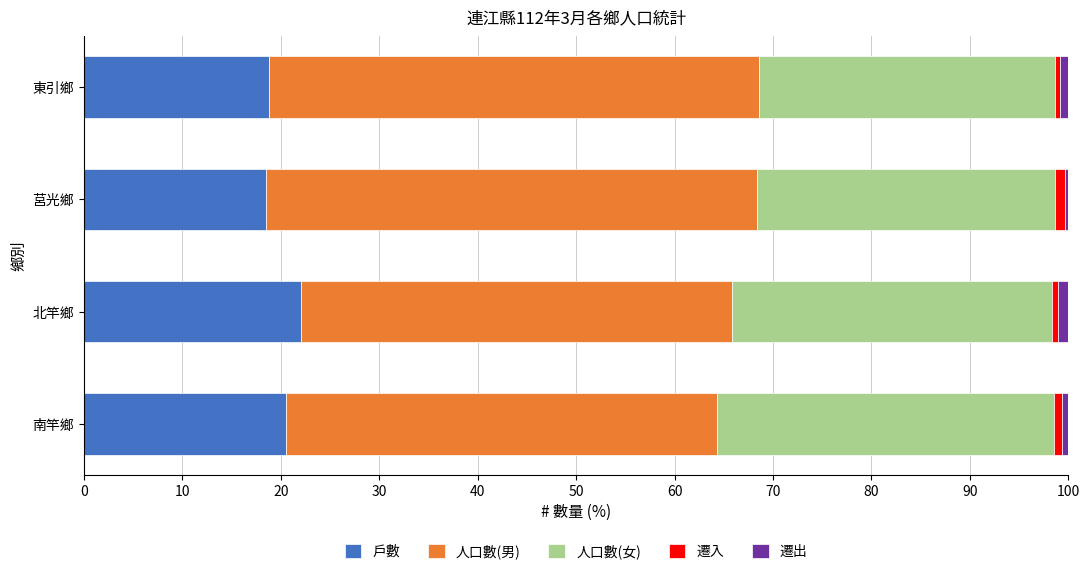

The 戶數 series shows 18.5 at 莒光鄉. True or false?

True